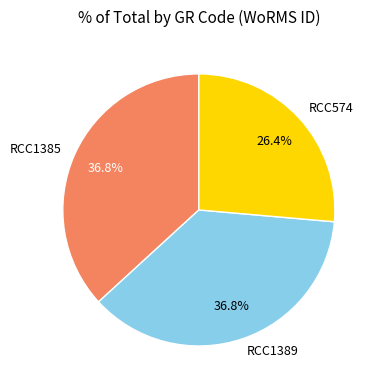

How many segments does this pie chart have?

3